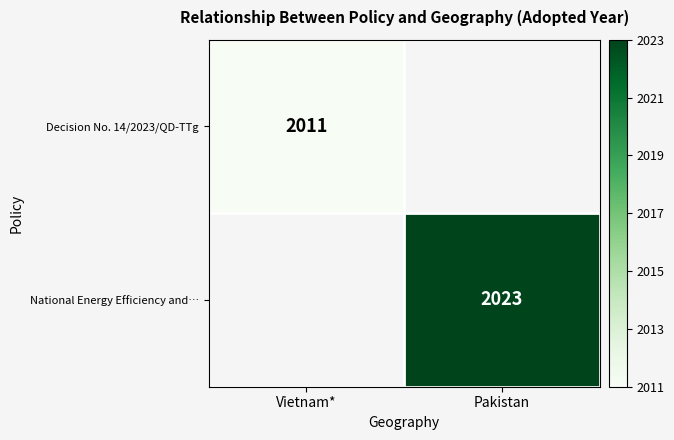

The Decision No. 14/2023/QD-TTg series shows 2011 at Vietnam*. True or false?

True